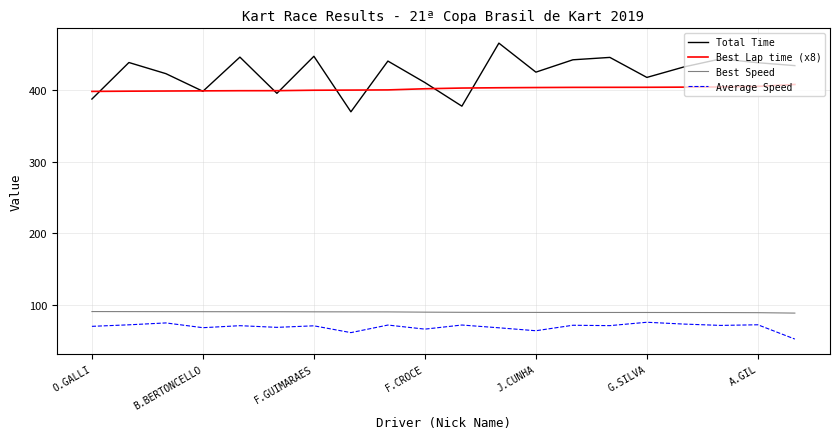

Which series has the largest range (max minus min)?

Total Time